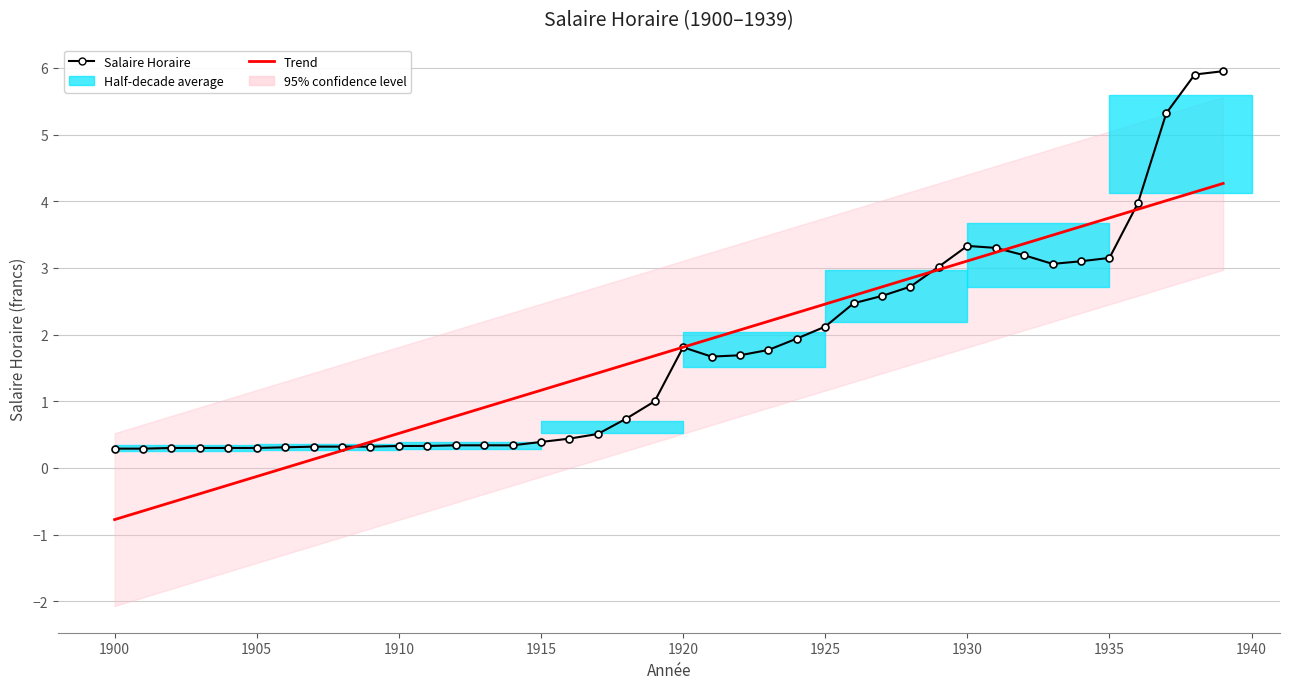

What is the approximate value at 1920?

1.8